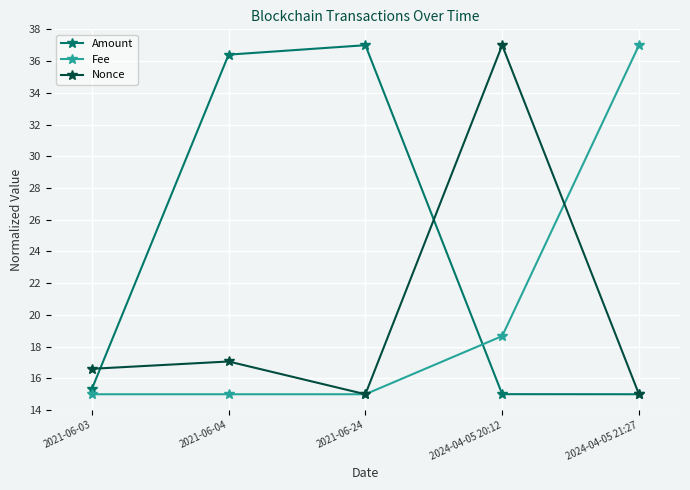

What is the difference between the maximum and minimum values in the Fee series?

22.0